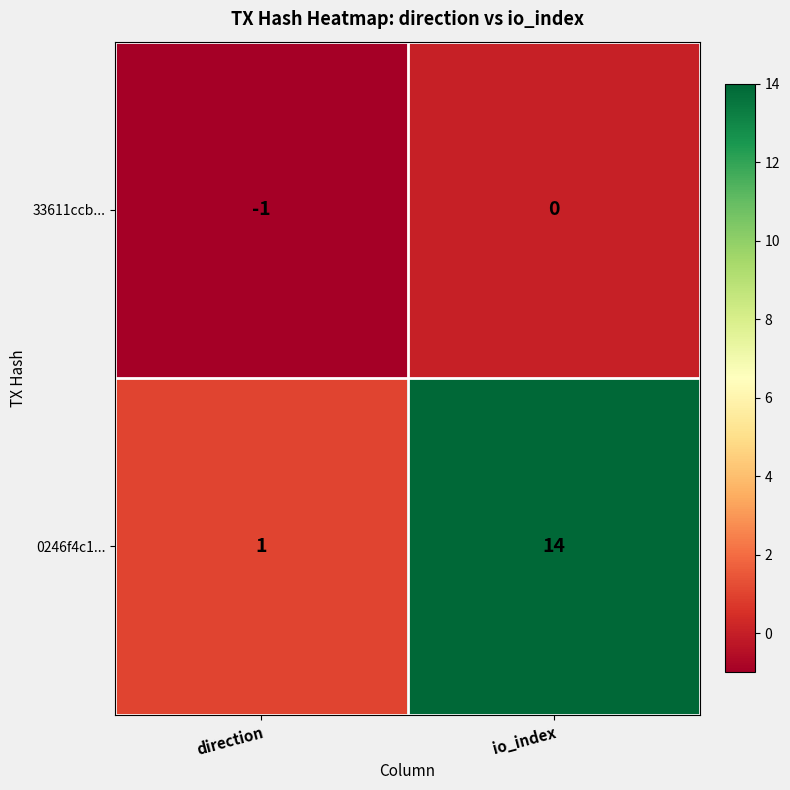

What is the difference between the 0246f4c1... values at io_index and direction?

13